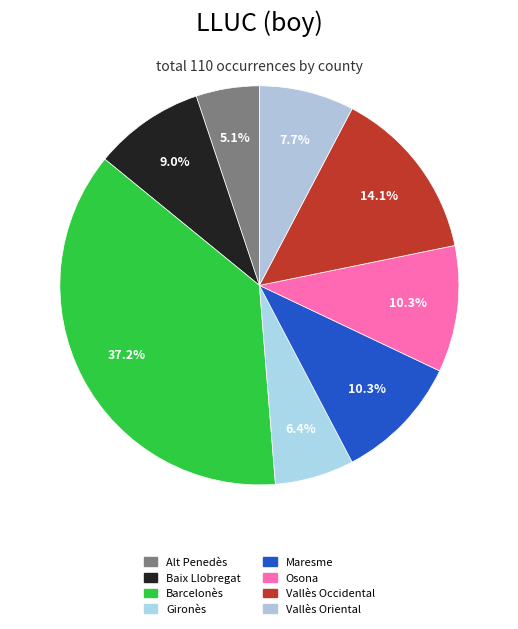

What percentage is the Alt Penedès slice, to the nearest percent?

5%